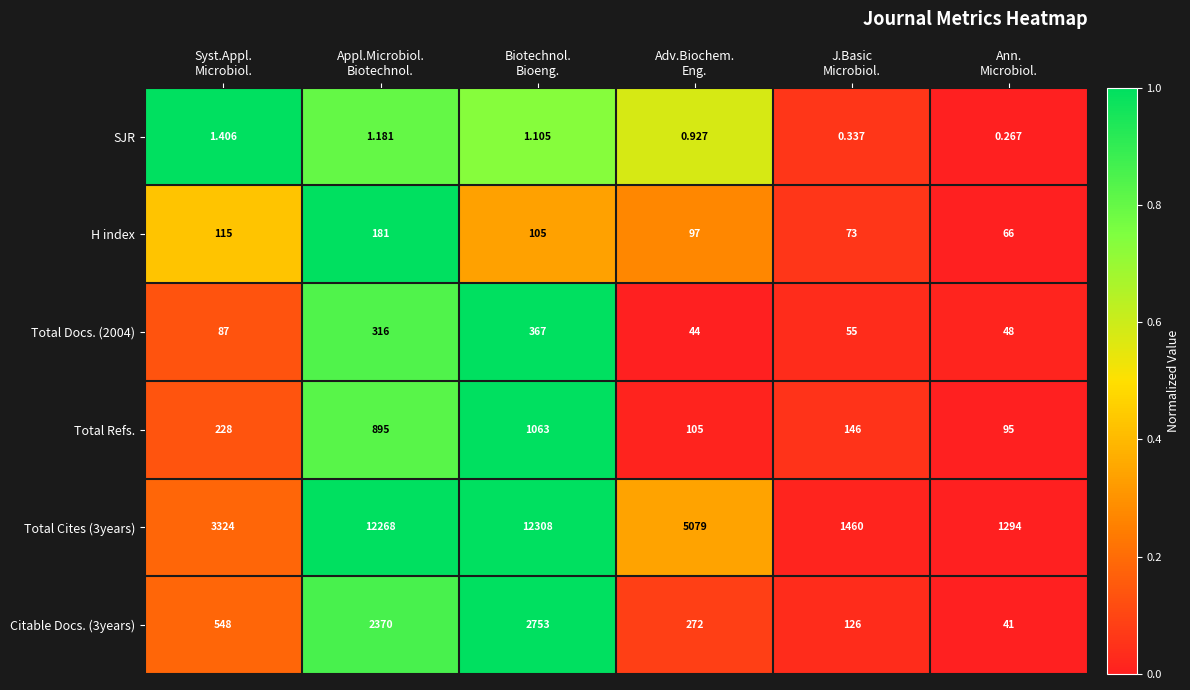

Which series has the widest spread of values?

Total Cites (3years)